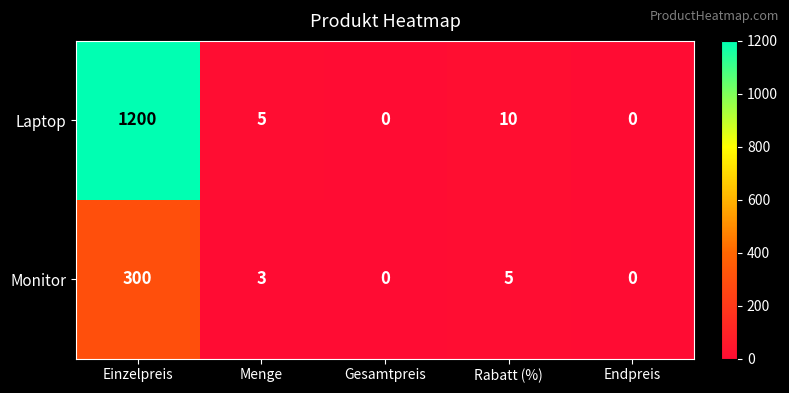

Which series has the largest total across all categories?

Laptop